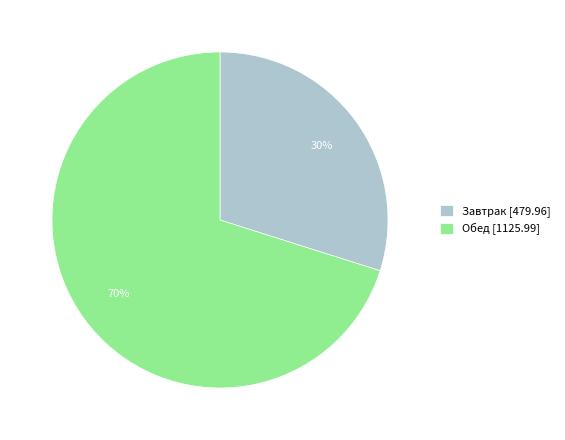

Which category accounts for the majority?

Обед